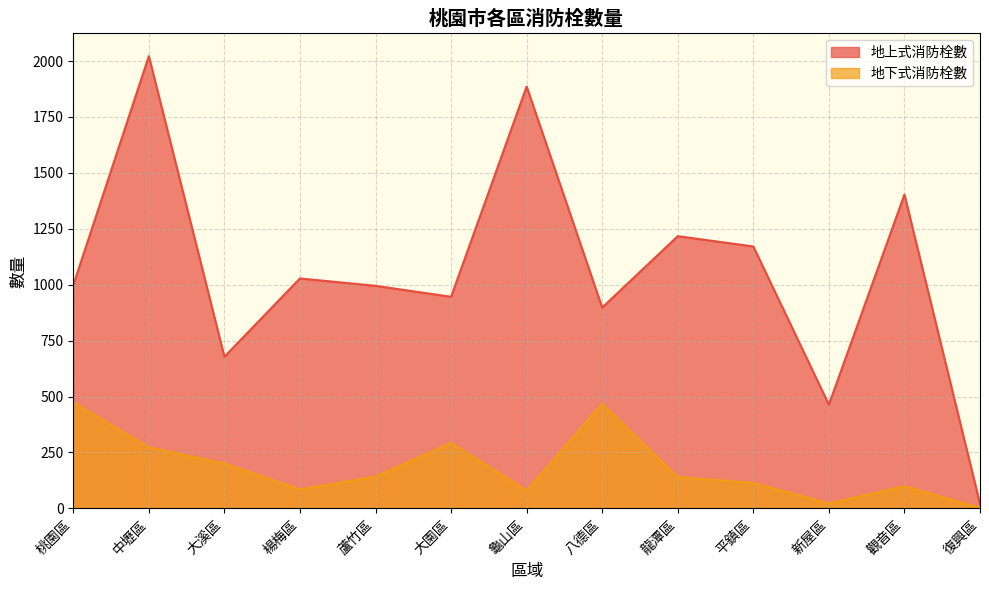

What is the label of the 3rd point from the left?

大溪區